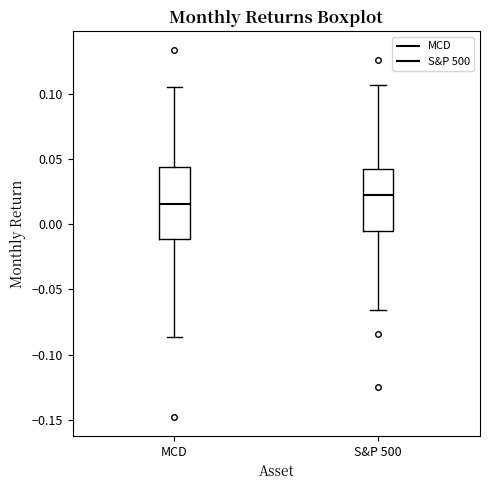

Which box has the lowest median line?

MCD